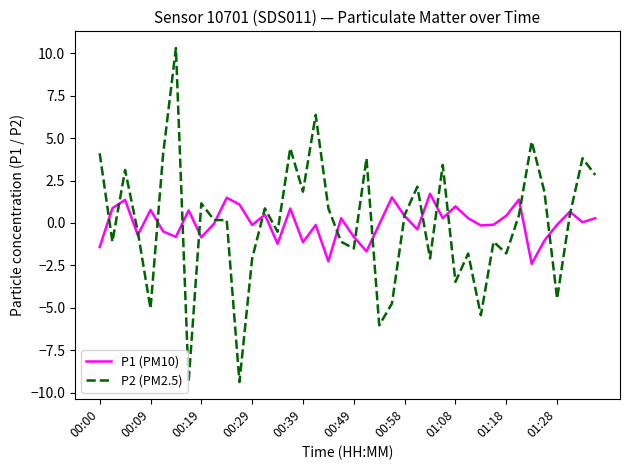

What is the maximum value for P2 (PM2.5)?

10.3